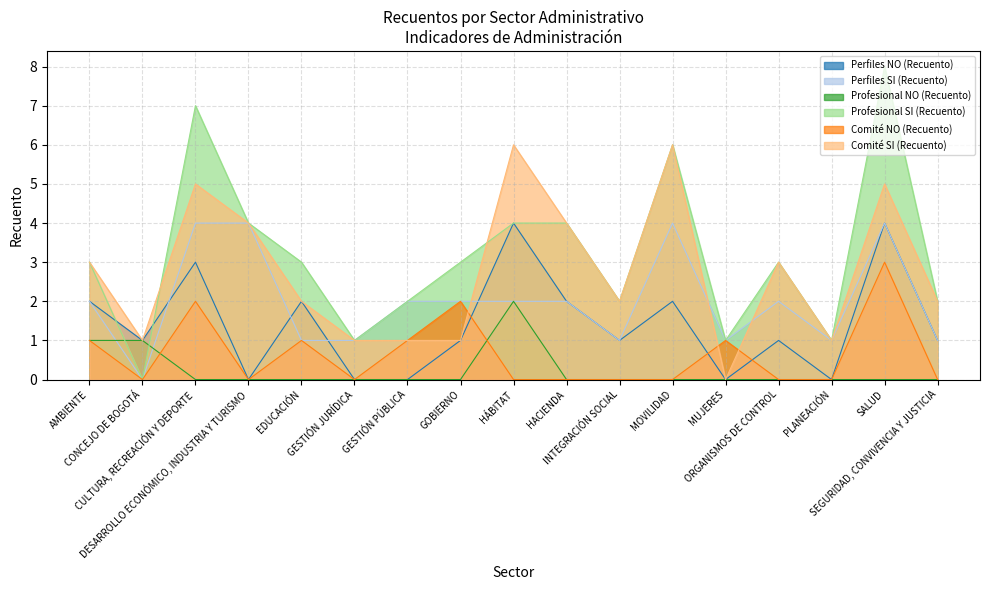

True or false: Profesional NO (Recuento) and Perfiles NO (Recuento) cross at least once.

False